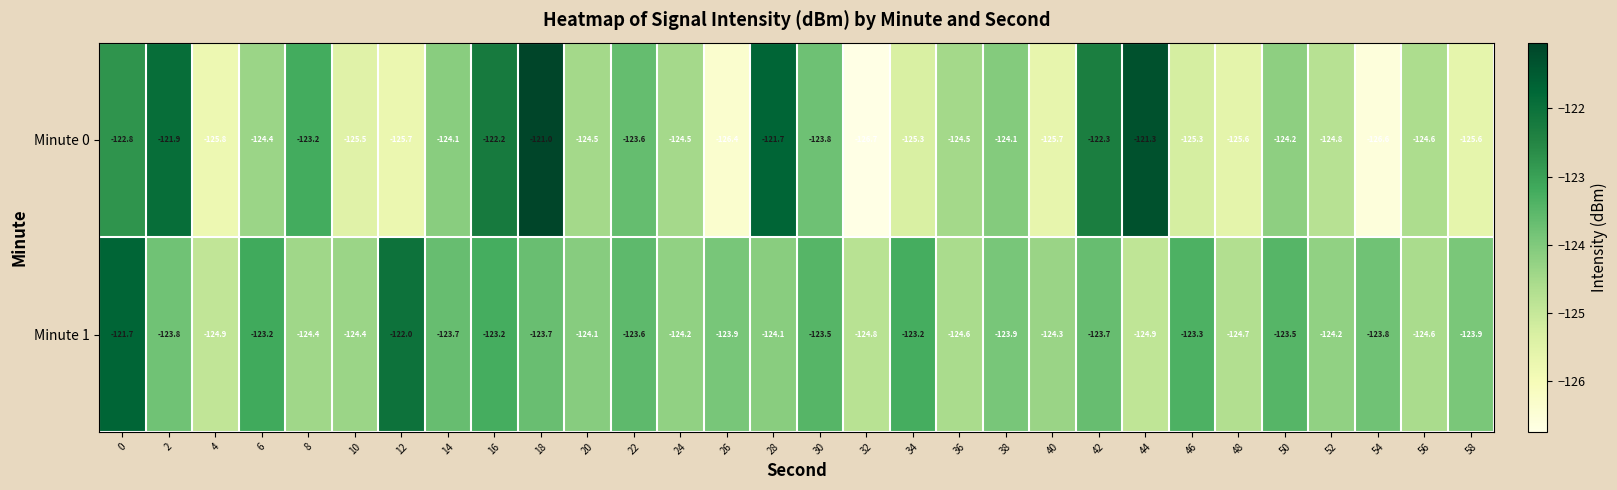

Which category has the highest value across all series?

18